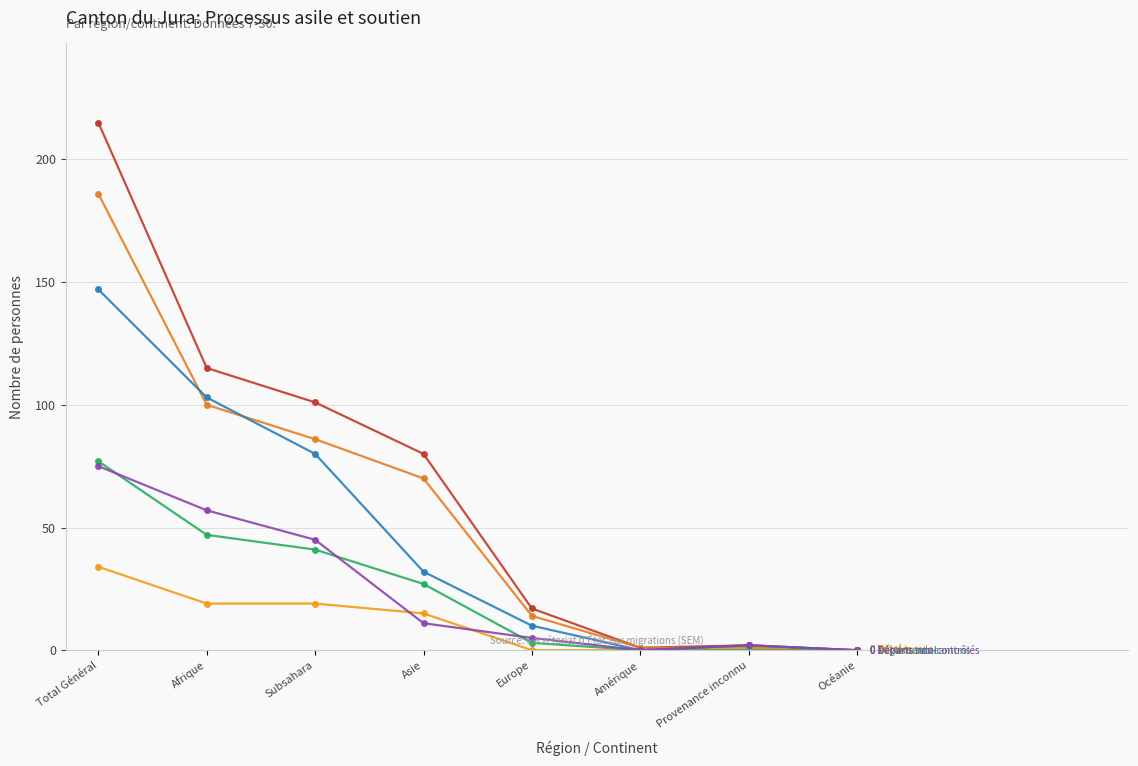

At which category is the sum across all series the highest?

Total Général